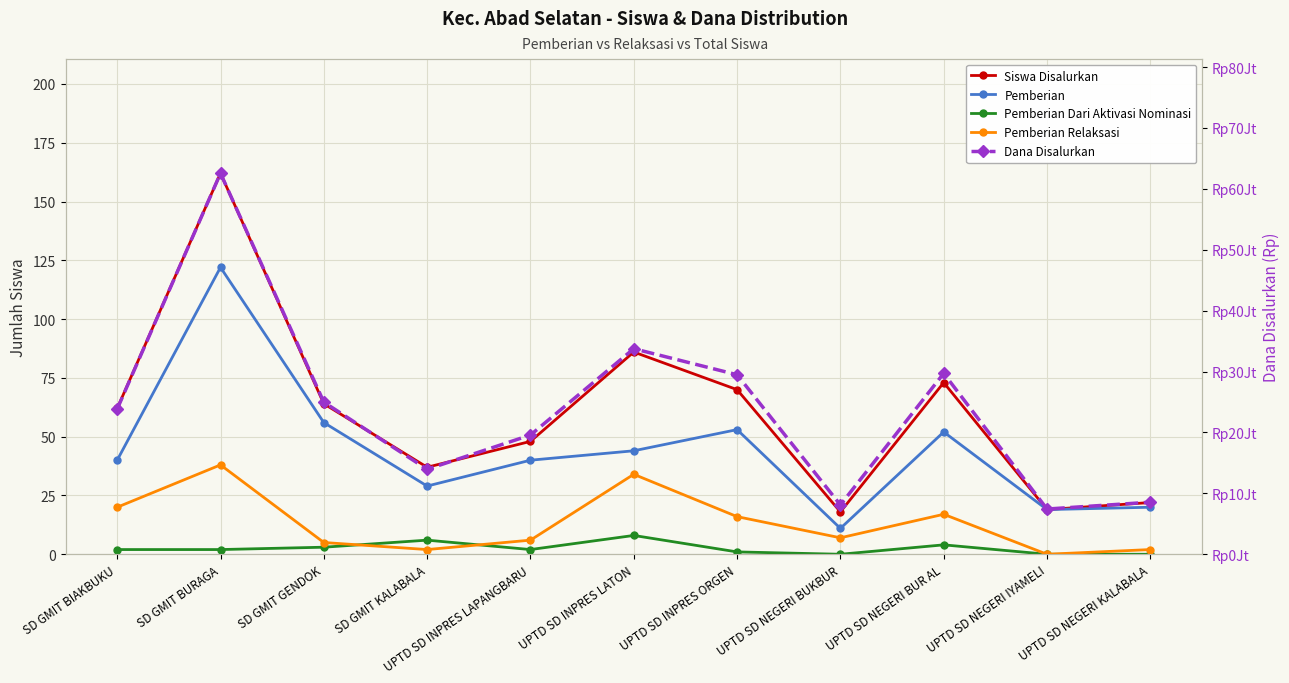

Reading right to left, list all the values displayed in this chart.

Siswa Disalurkan: UPTD SD NEGERI KALABALA=22	UPTD SD NEGERI IYAMELI=19	UPTD SD NEGERI BUR AL=73	UPTD SD NEGERI BUKBUR=18	UPTD SD INPRES ORGEN=70	UPTD SD INPRES LATON=86	UPTD SD INPRES LAPANGBARU=48	SD GMIT KALABALA=37	SD GMIT GENDOK=64	SD GMIT BURAGA=162	SD GMIT BIAKBUKU=62
Pemberian: UPTD SD NEGERI KALABALA=20	UPTD SD NEGERI IYAMELI=19	UPTD SD NEGERI BUR AL=52	UPTD SD NEGERI BUKBUR=11	UPTD SD INPRES ORGEN=53	UPTD SD INPRES LATON=44	UPTD SD INPRES LAPANGBARU=40	SD GMIT KALABALA=29	SD GMIT GENDOK=56	SD GMIT BURAGA=122	SD GMIT BIAKBUKU=40
Pemberian Dari Aktivasi Nominasi: UPTD SD NEGERI KALABALA=0	UPTD SD NEGERI IYAMELI=0	UPTD SD NEGERI BUR AL=4	UPTD SD NEGERI BUKBUR=0	UPTD SD INPRES ORGEN=1	UPTD SD INPRES LATON=8	UPTD SD INPRES LAPANGBARU=2	SD GMIT KALABALA=6	SD GMIT GENDOK=3	SD GMIT BURAGA=2	SD GMIT BIAKBUKU=2
Pemberian Relaksasi: UPTD SD NEGERI KALABALA=2	UPTD SD NEGERI IYAMELI=0	UPTD SD NEGERI BUR AL=17	UPTD SD NEGERI BUKBUR=7	UPTD SD INPRES ORGEN=16	UPTD SD INPRES LATON=34	UPTD SD INPRES LAPANGBARU=6	SD GMIT KALABALA=2	SD GMIT GENDOK=5	SD GMIT BURAGA=38	SD GMIT BIAKBUKU=20
Dana Disalurkan: UPTD SD NEGERI KALABALA=8550000	UPTD SD NEGERI IYAMELI=7425000	UPTD SD NEGERI BUR AL=29700000	UPTD SD NEGERI BUKBUR=8100000	UPTD SD INPRES ORGEN=29475000	UPTD SD INPRES LATON=33750000	UPTD SD INPRES LAPANGBARU=19575000	SD GMIT KALABALA=13950000	SD GMIT GENDOK=24975000	SD GMIT BURAGA=62550000	SD GMIT BIAKBUKU=23850000